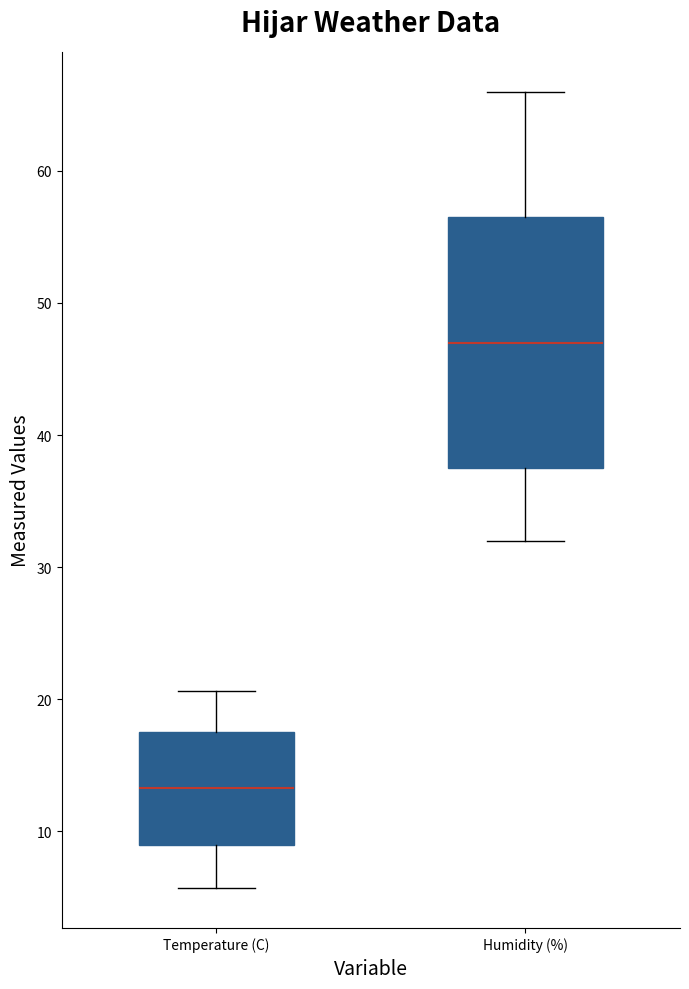

Reading left to right, read every box against the y-axis: the position of its median line, the range the box covers, and the ends of its whiskers. The values are not printed on the chart, so give them approximately, as read against the axis.

Temperature (C): median 13, box 9 to 18, whiskers 6 to 21
Humidity (%): median 47, box 38 to 57, whiskers 32 to 66